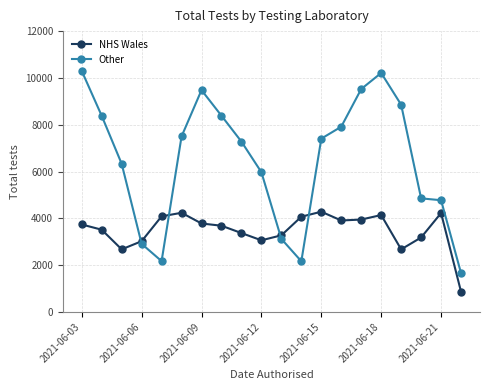

Rank the series by their average value, from highest to lowest.

Other, NHS Wales